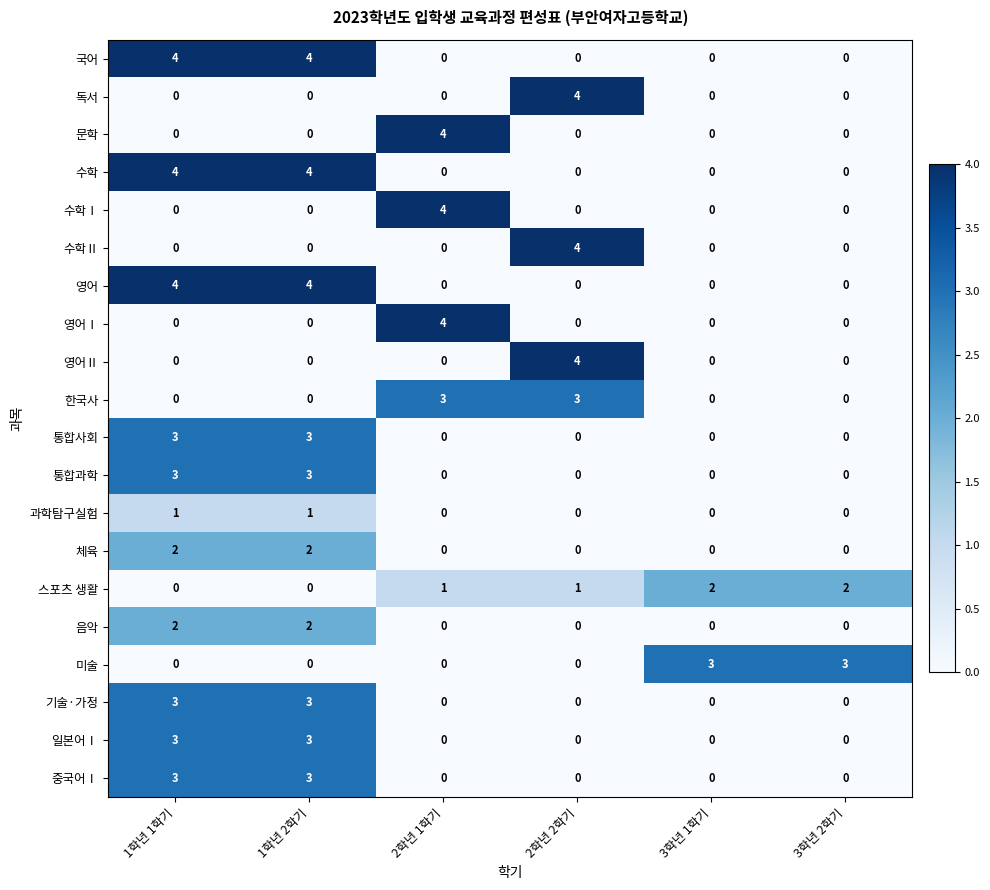

How many 미술 values are between 0 and 3?

6